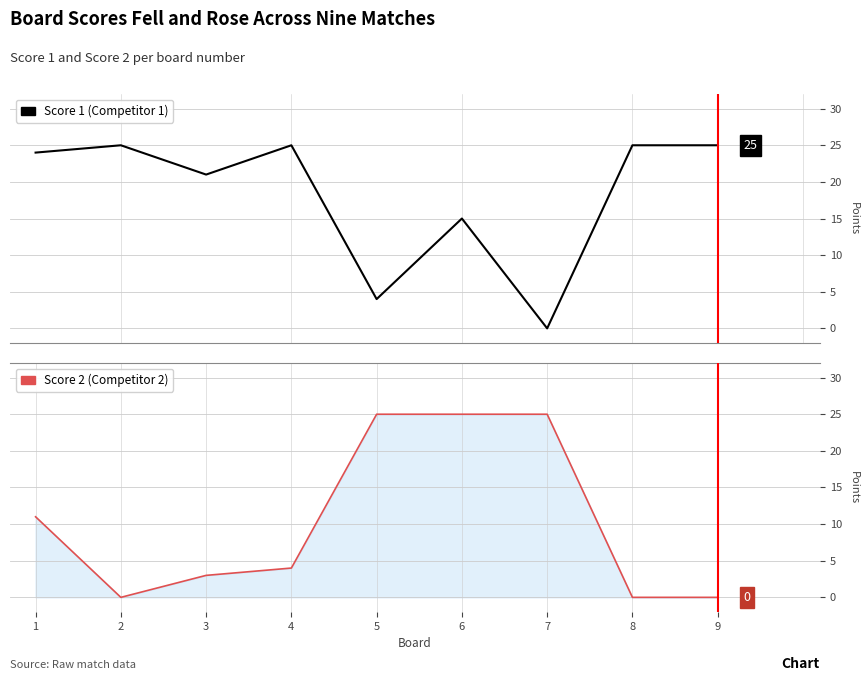

What is the maximum value shown in the chart?

25